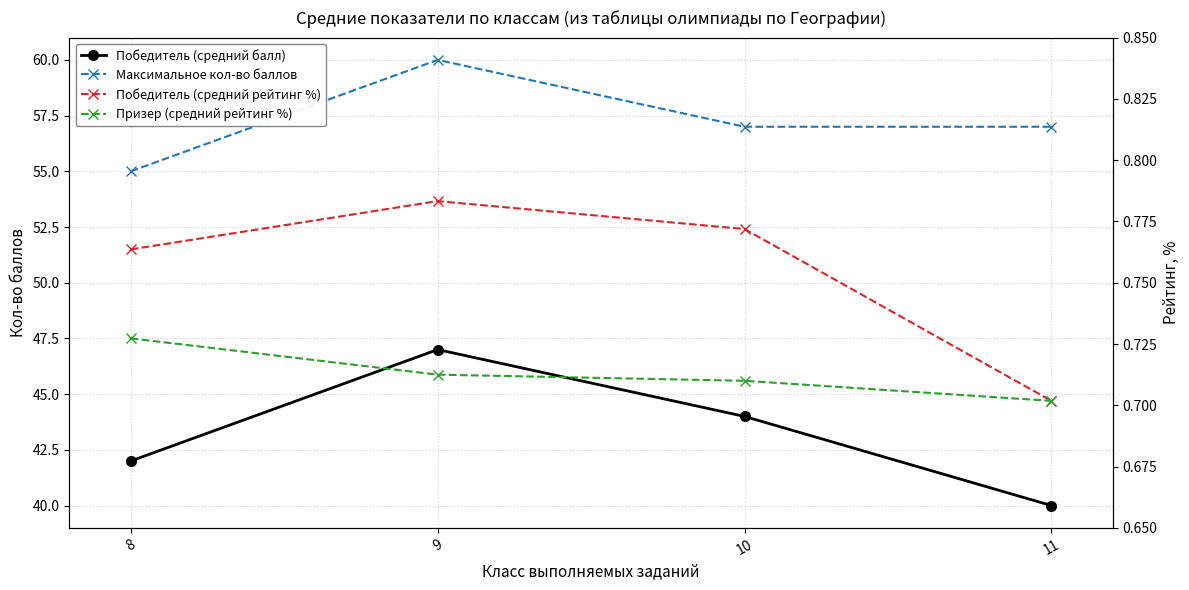

True or false: Максимальное кол-во баллов and Победитель (средний рейтинг %) cross at least once.

False